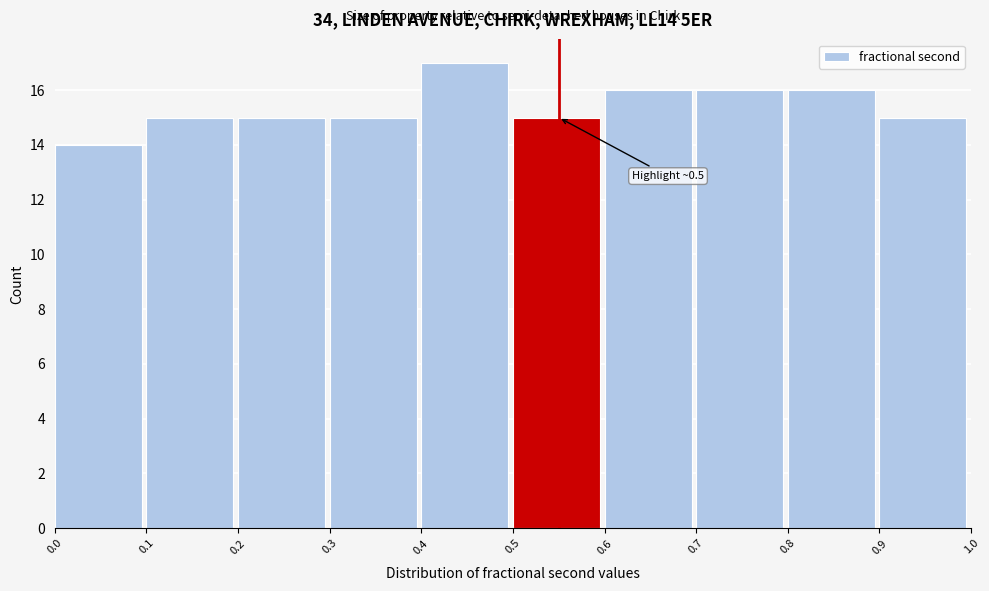

Over which range of the x-axis is the bar tallest?

0.4 to 0.5